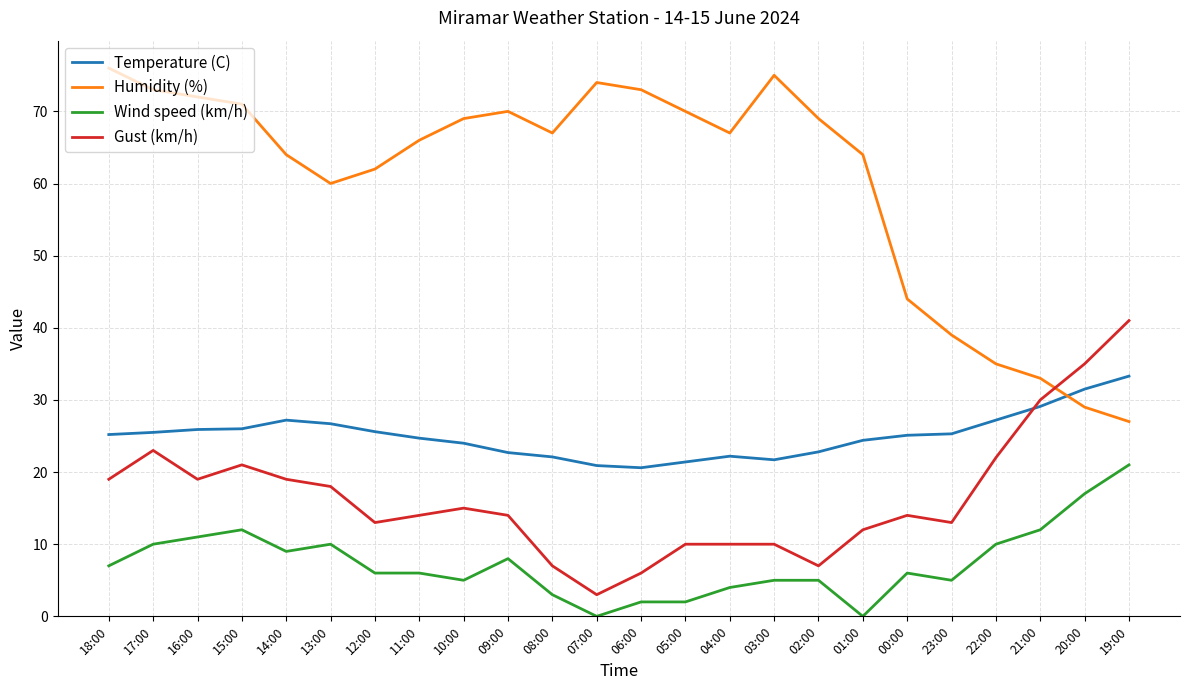

How many times do Temperature (C) and Gust (km/h) cross each other?

1